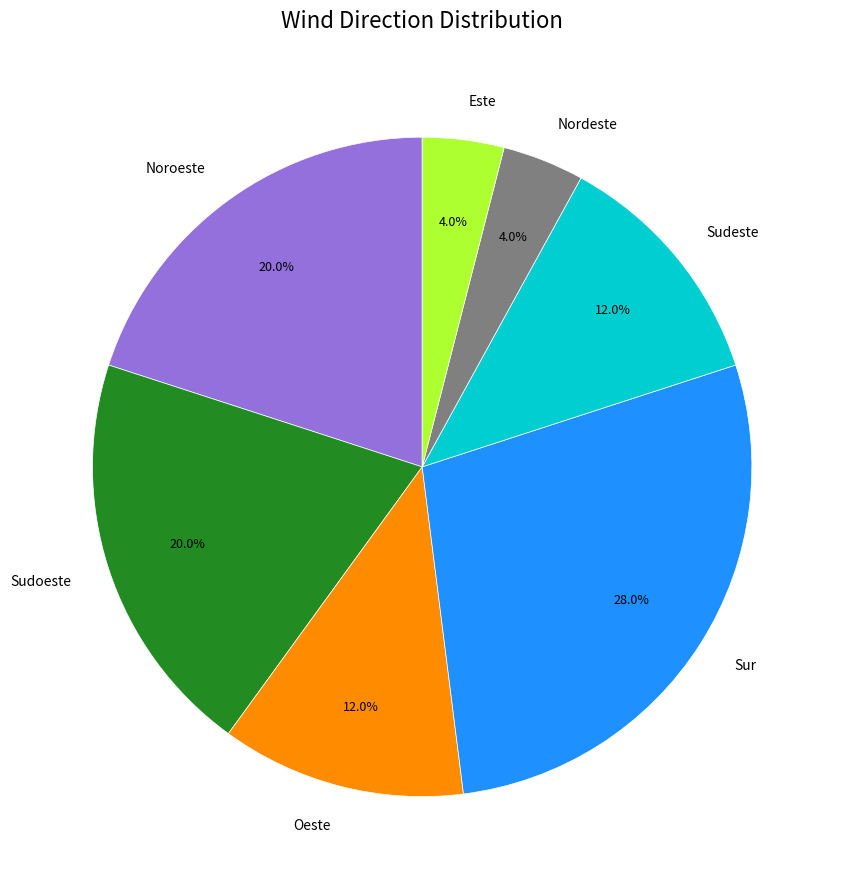

Count the number of slices in the pie.

7